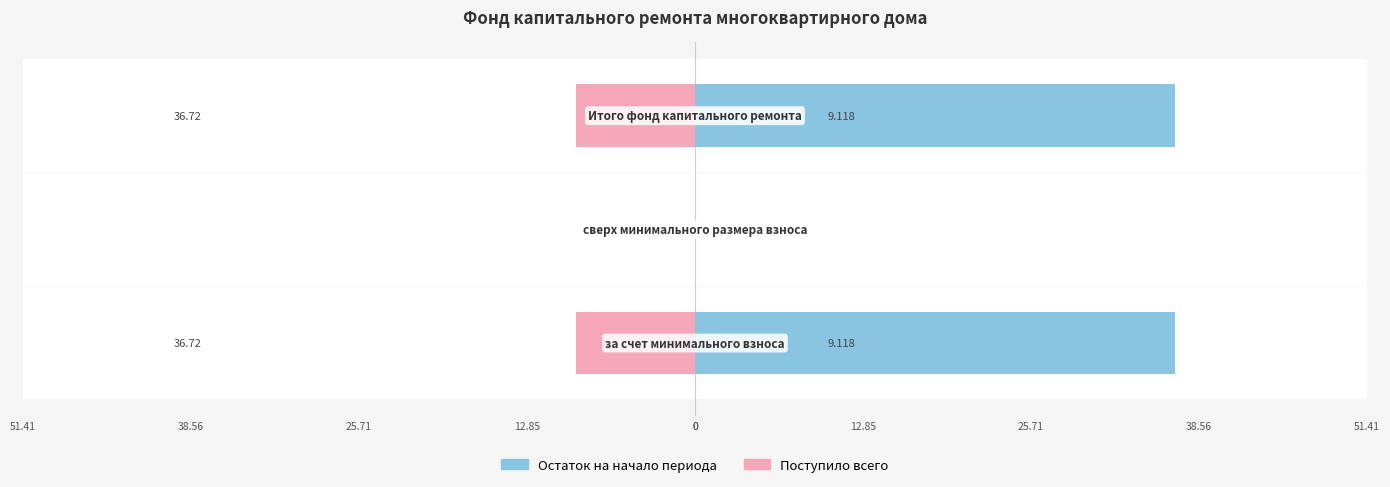

How many bars are there in each group?

2